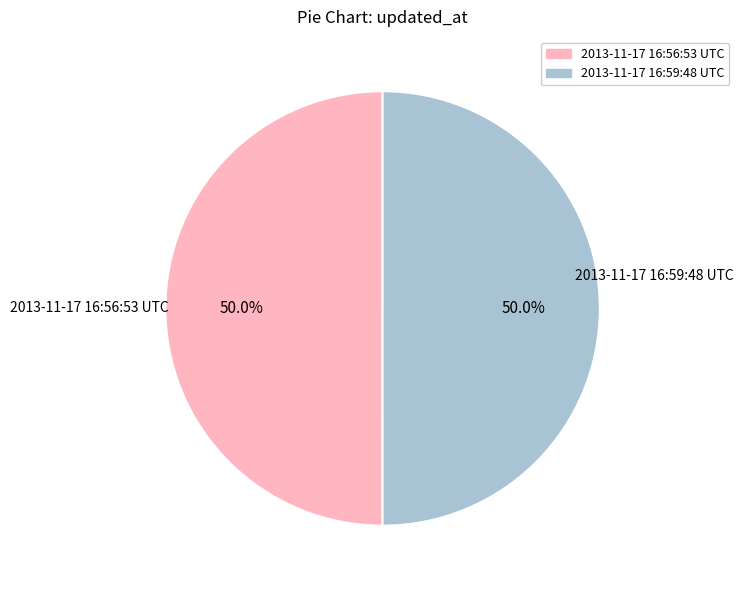

What is the ratio of the value at 2013-11-17 16:56:53 UTC to the value at 2013-11-17 16:59:48 UTC?

1.0